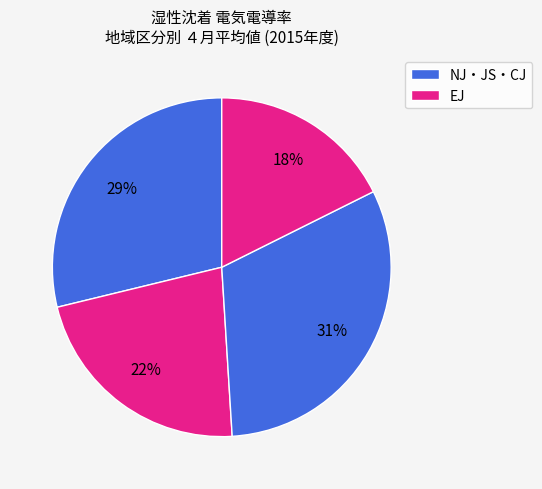

Count the number of slices in the pie.

4